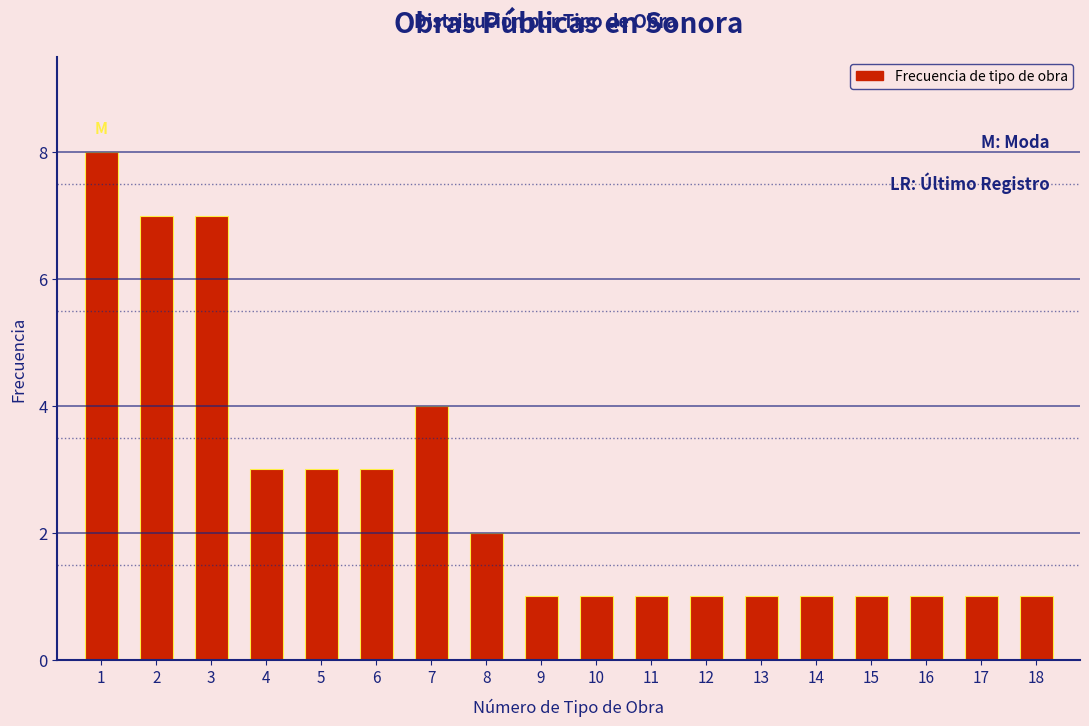

Reading left to right, list all the values displayed in this chart.

1=8	2=7	3=7	4=3	5=3	6=3	7=4	8=2	9=1	10=1	11=1	12=1	13=1	14=1	15=1	16=1	17=1	18=1